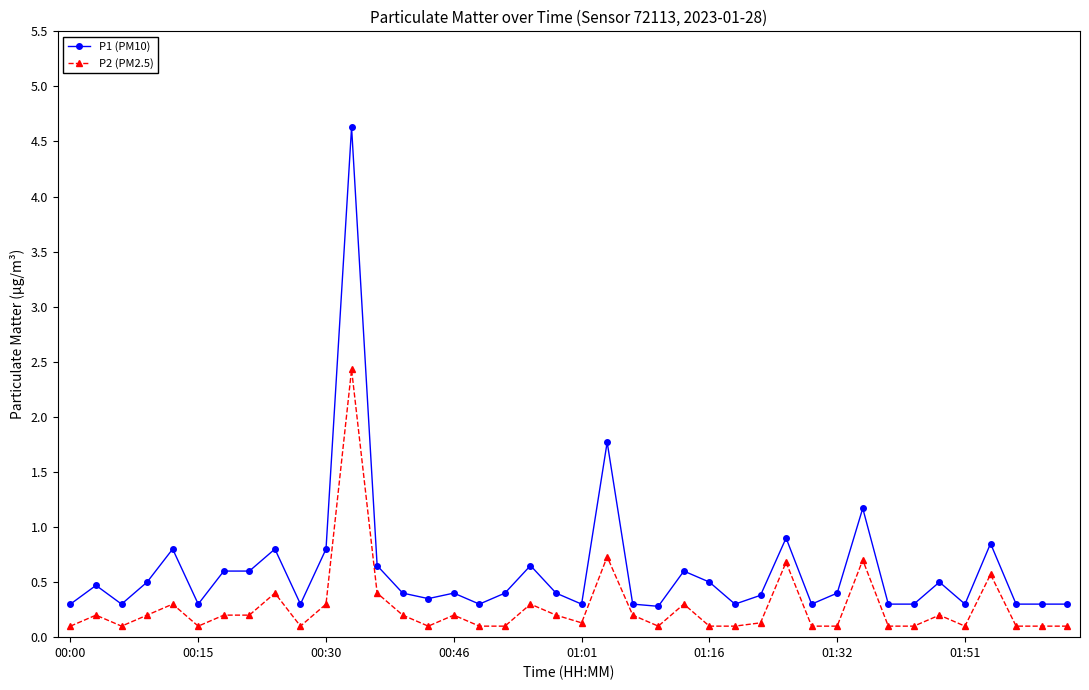

What is the value of the P1 (PM10) point at the 35th from the left?

0.5